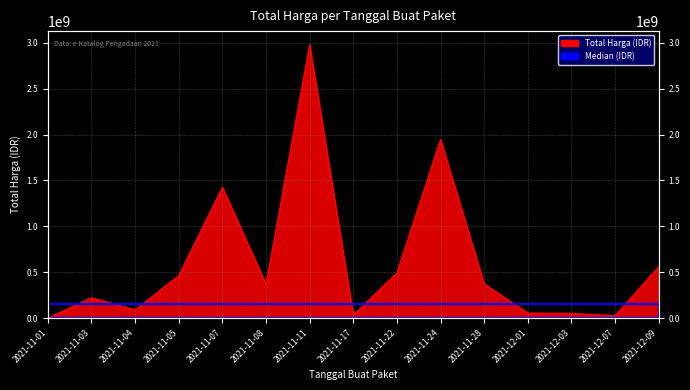

True or false: the data shows 1547461356 at 2021-11-11.

False